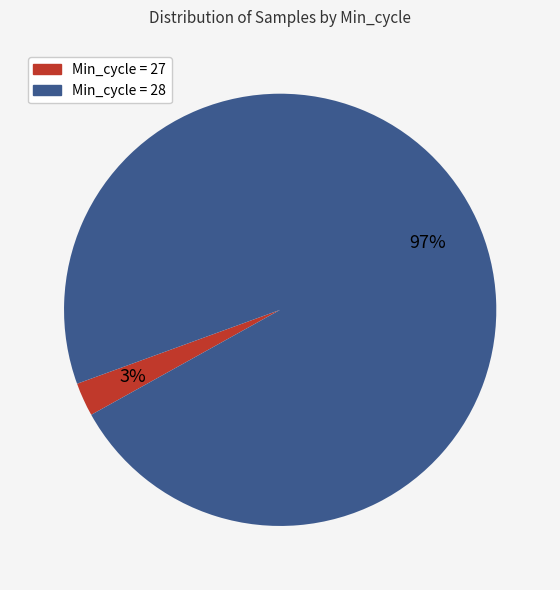

Is it true that Min_cycle = 27 is 3% of the pie?

True